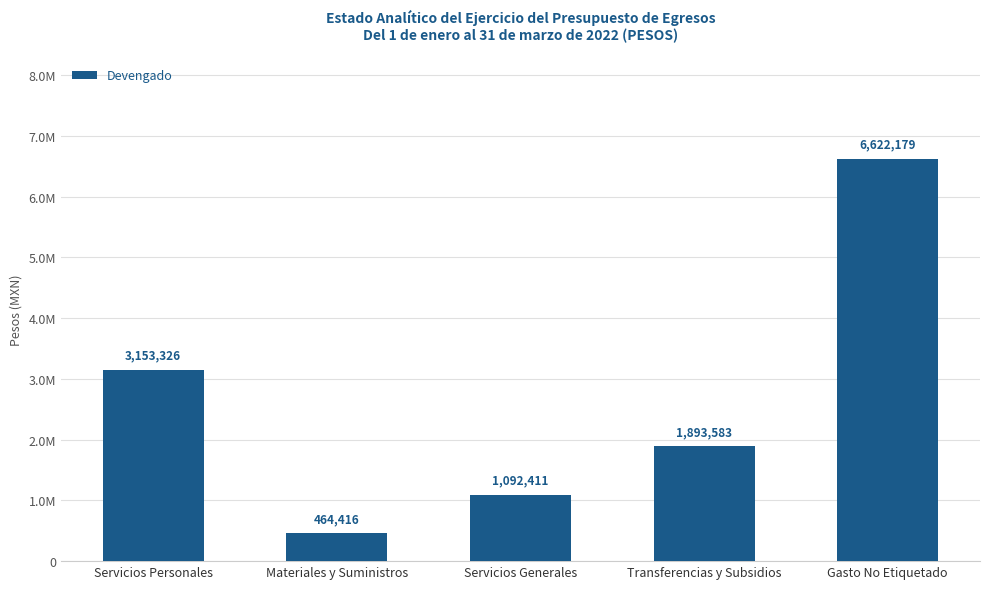

What is the smallest value displayed?

464416.0